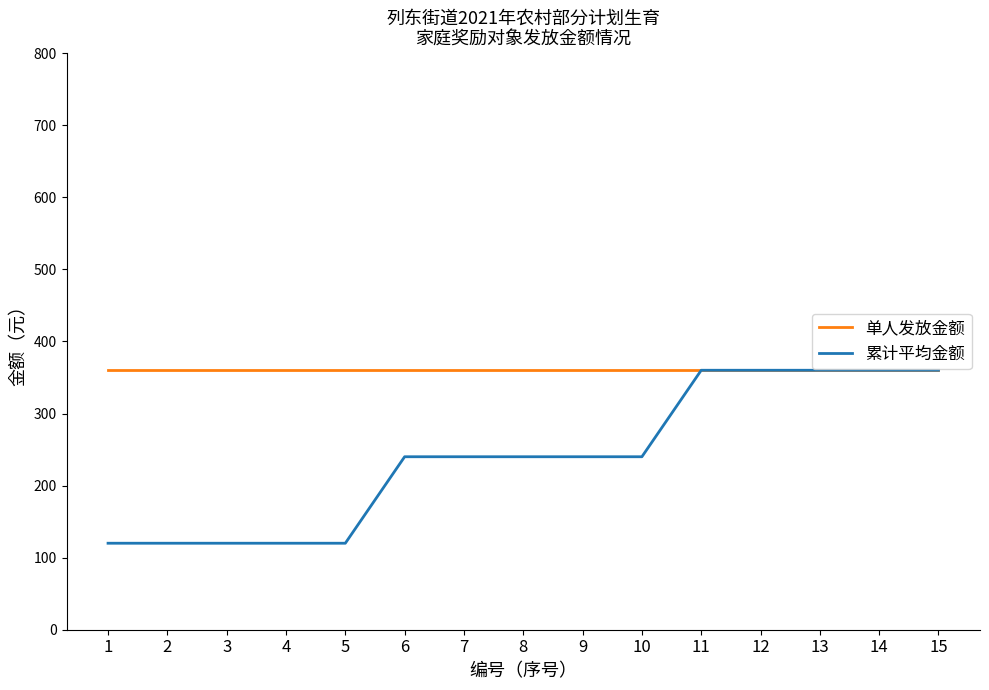

What is the average value of the 累计平均金额 series?

240